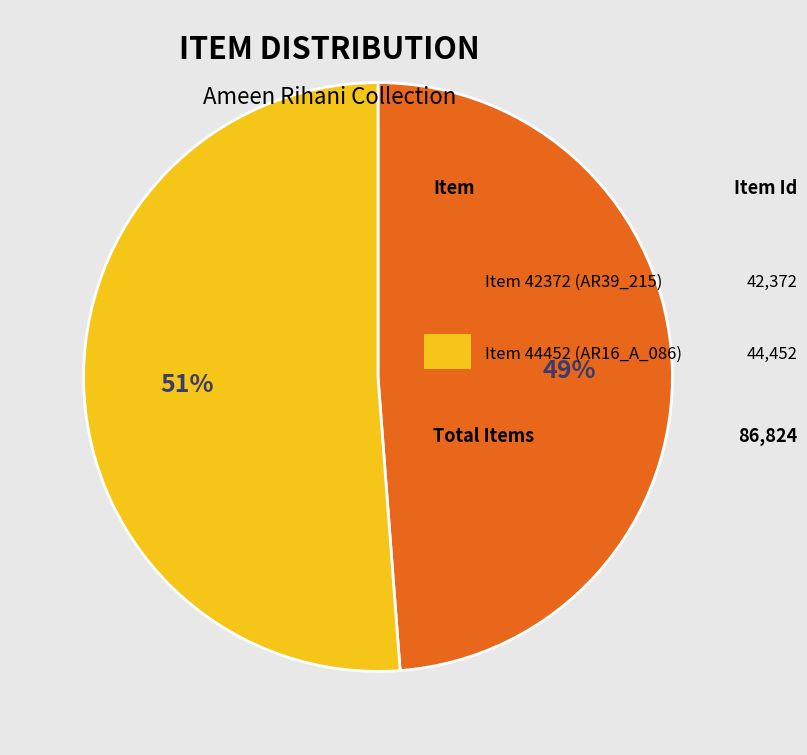

Is there a majority slice in this chart?

Yes